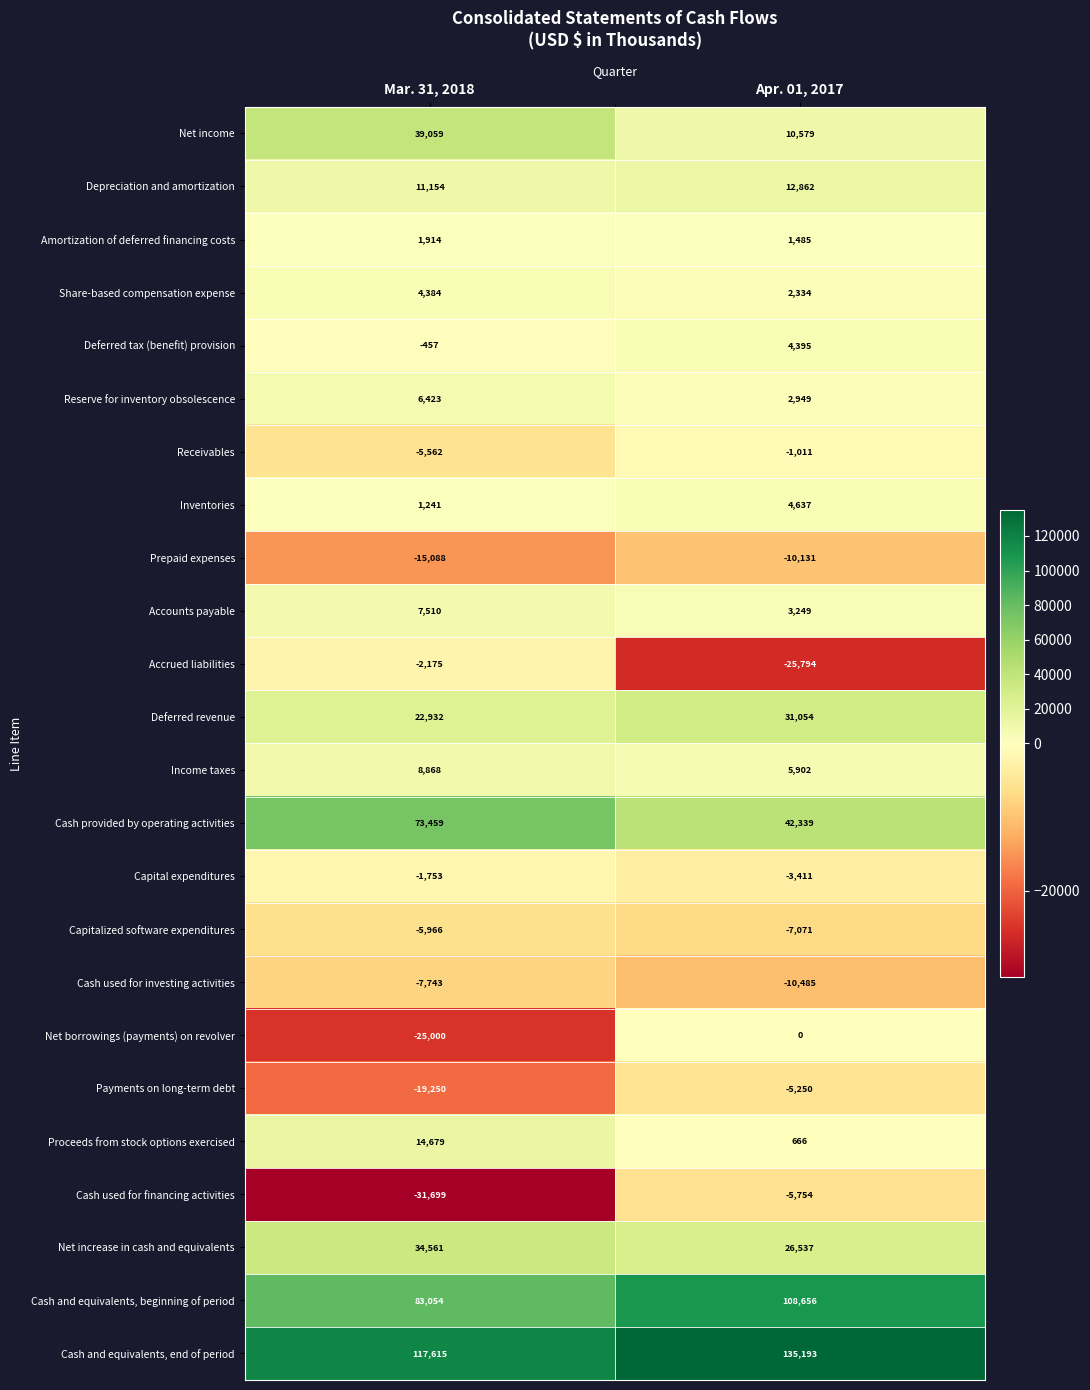

What is the difference between the Cash used for investing activities values at Mar. 31, 2018 and Apr. 01, 2017?

2742